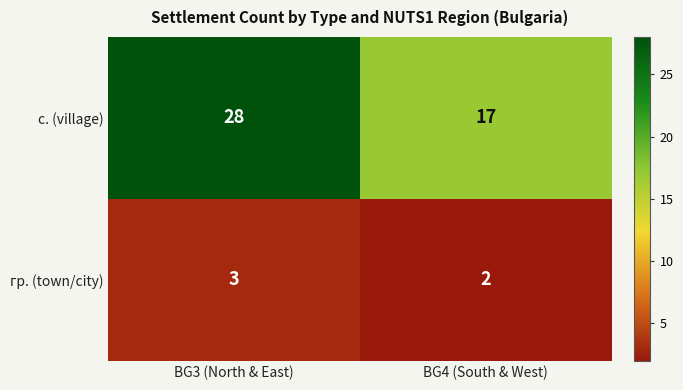

Where is гр. (town/city) nearest to the value 2?

BG4 (South & West)